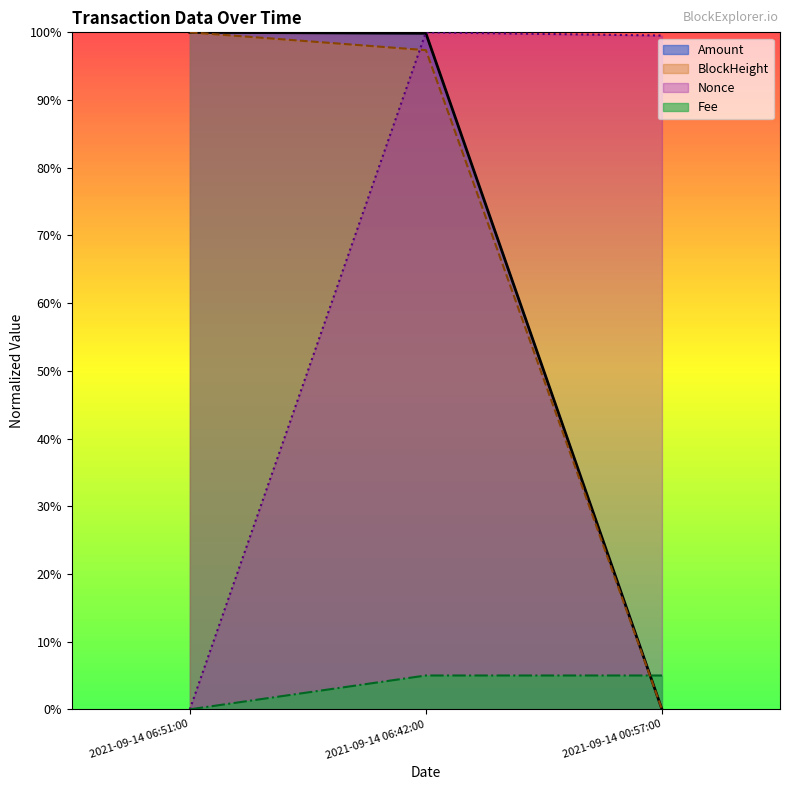

What are all the series names shown in the legend?

Amount, BlockHeight, Nonce, Fee